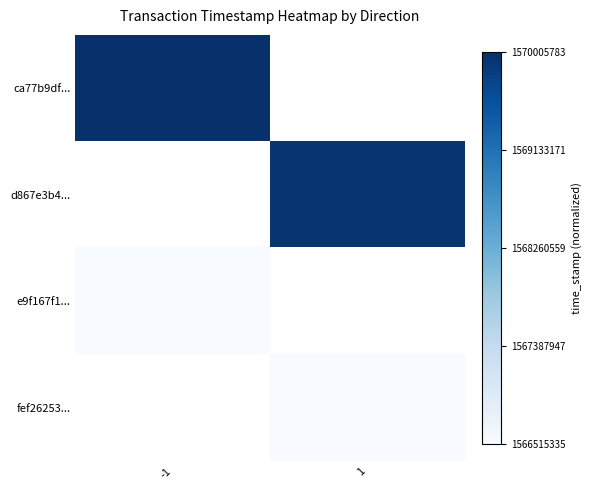

Count the number of data series in this chart.

4